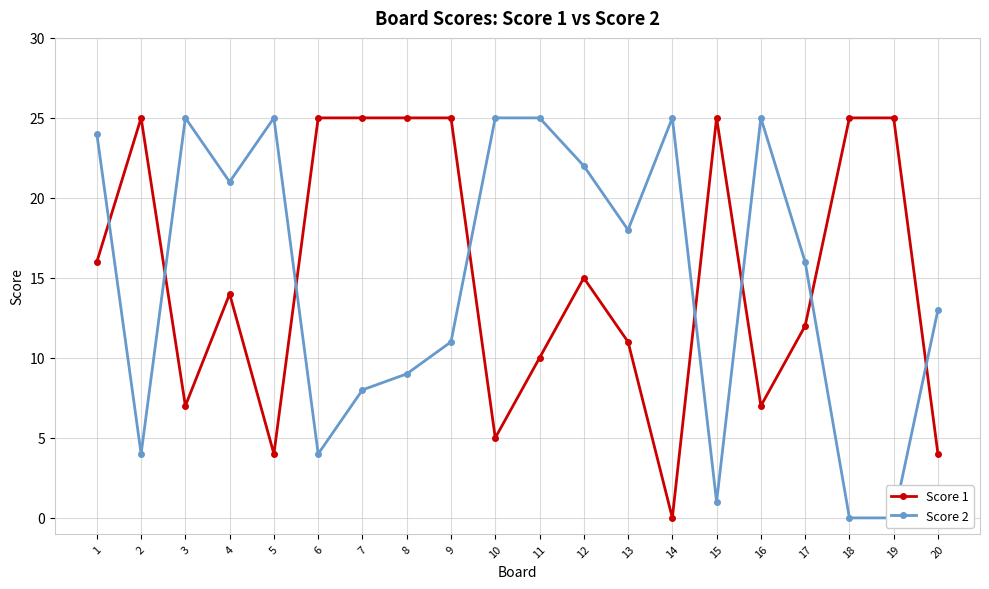

What is the greatest value displayed?

25